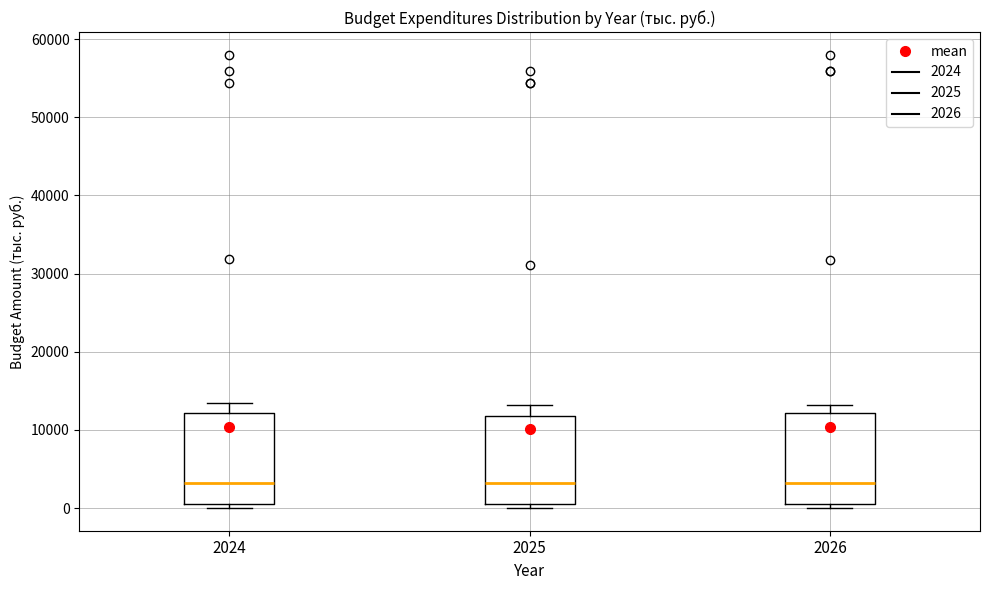

Reading left to right, transcribe this box plot: for each box, give where its median line is, the range the box spans, and where its two whiskers end, as read against the y-axis. The values are not printed on the chart, so give them approximately, as read against the axis.

2024: median 3000, box 1000 to 12000, whiskers 0 to 13000
2025: median 3000, box 0 to 12000, whiskers 0 (just below the box's lower edge) to 13000
2026: median 3000, box 0 to 12000, whiskers 0 (just below the box's lower edge) to 13000